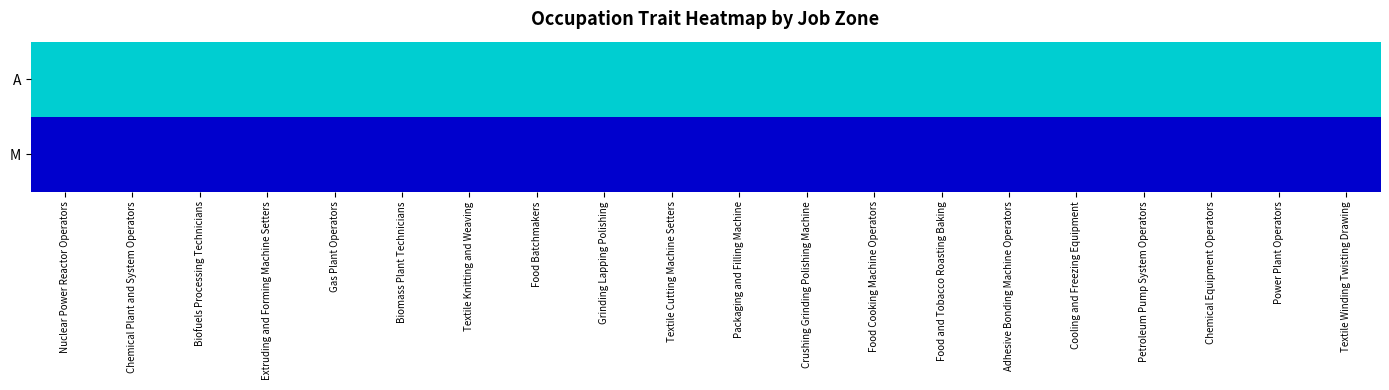

What is the spread (max minus min) of values at Textile Knitting and Weaving?

1